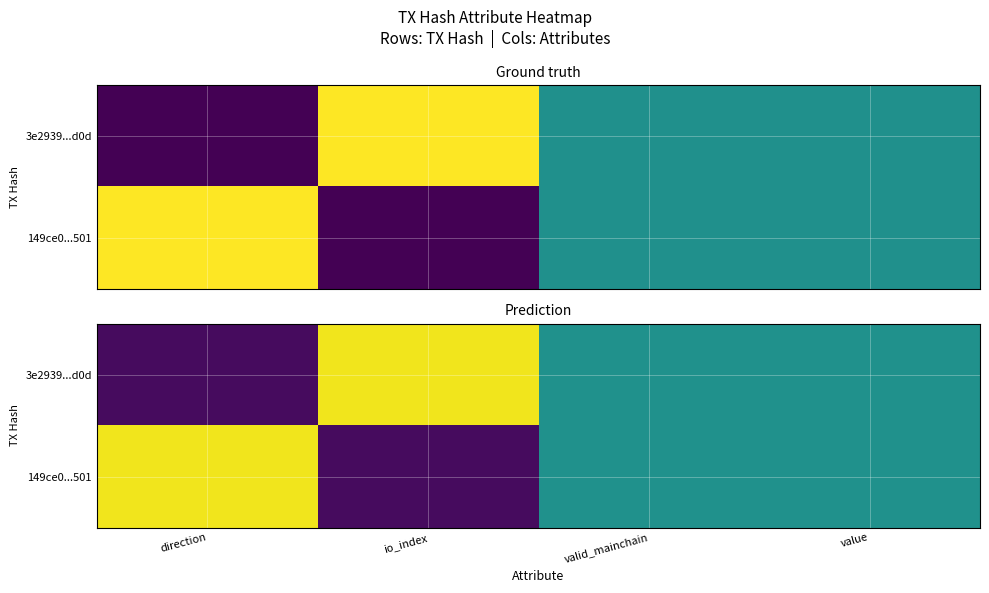

Is it true that 3e2939...d0d equals 1.0 at io_index?

True